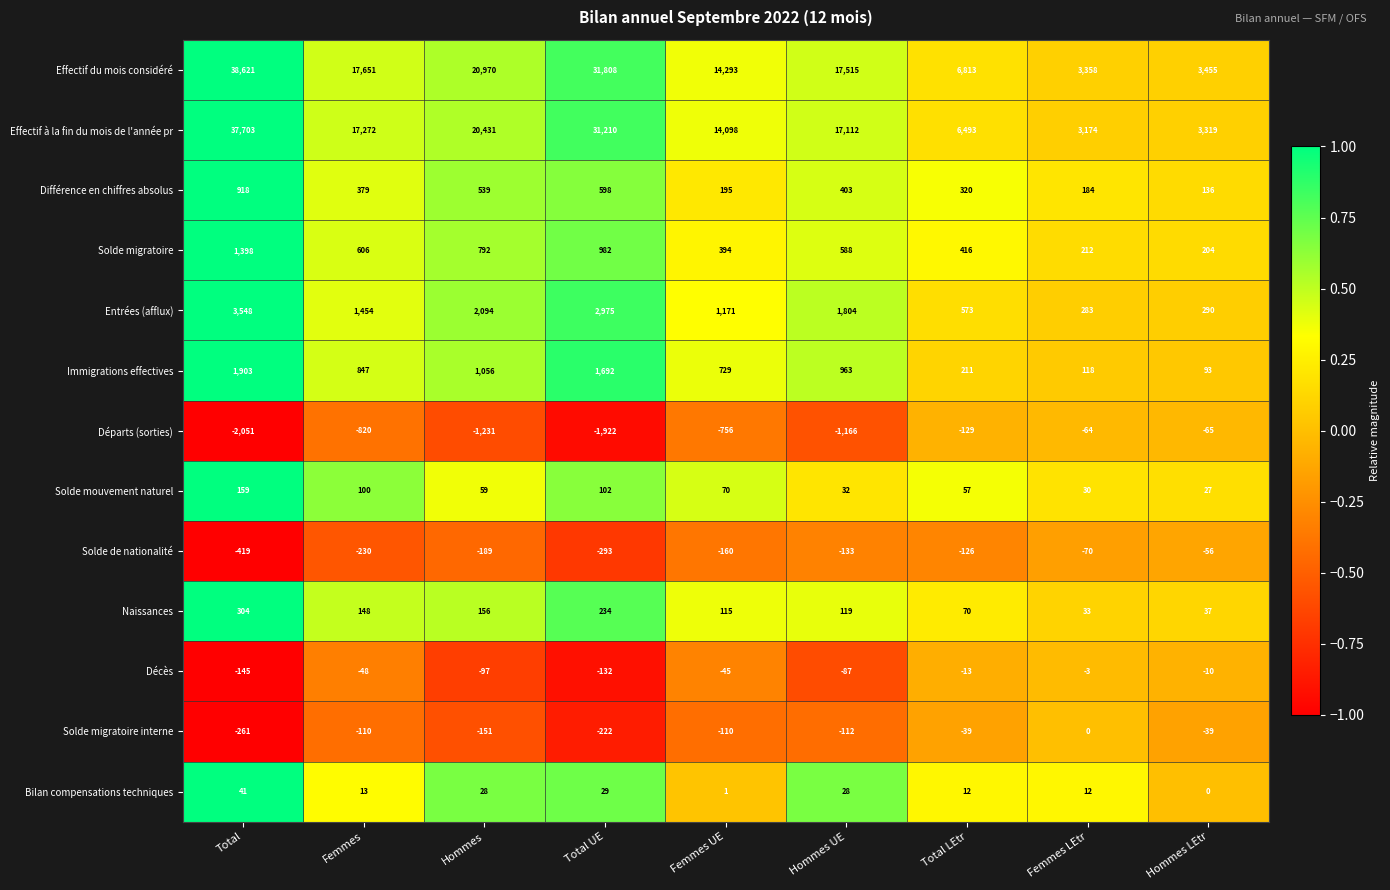

At Hommes UE, list the series in order from largest to smallest.

Effectif du mois considéré, Effectif à la fin du mois de l'année pr, Entrées (afflux), Immigrations effectives, Solde migratoire, Différence en chiffres absolus, Naissances, Solde mouvement naturel, Bilan compensations techniques, Décès, Solde migratoire interne, Solde de nationalité, Départs (sorties)